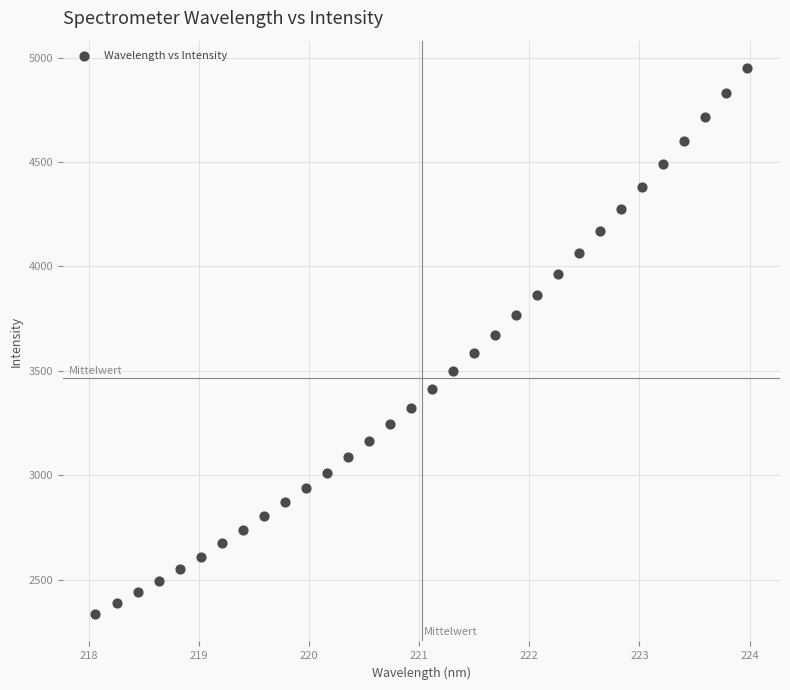

What is the range of X values (max minus min)?

5.9